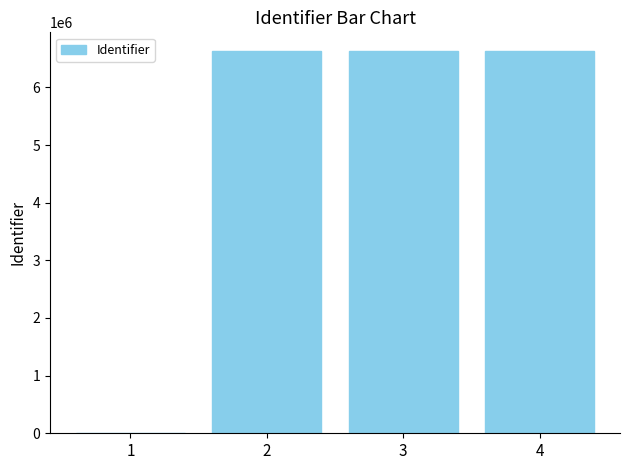

The chart shows a value of 6624650 at 4. True or false?

True